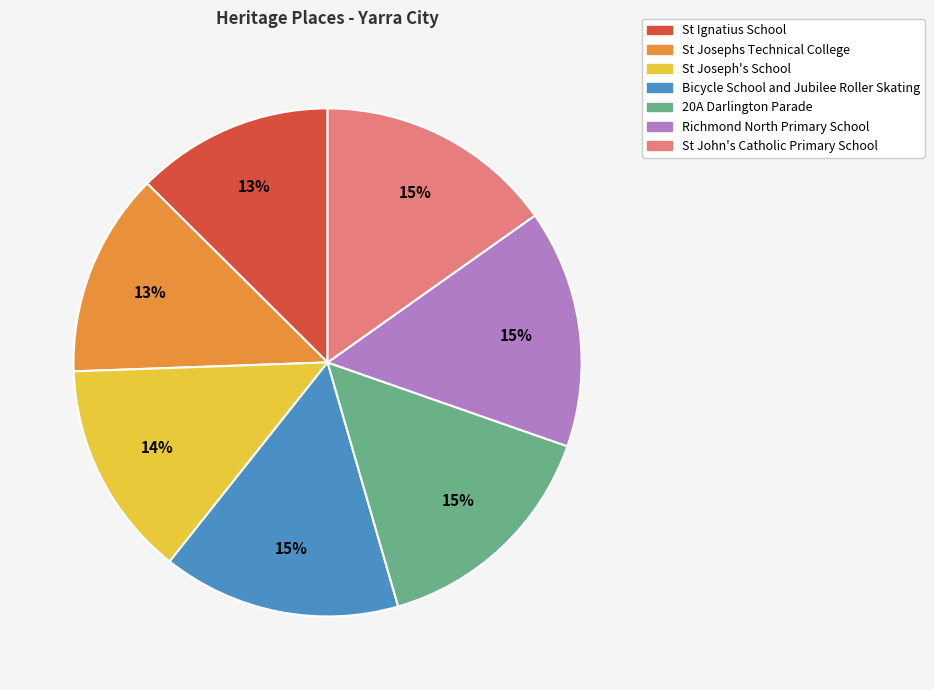

True or false: St Ignatius School accounts for 24% of the total.

False